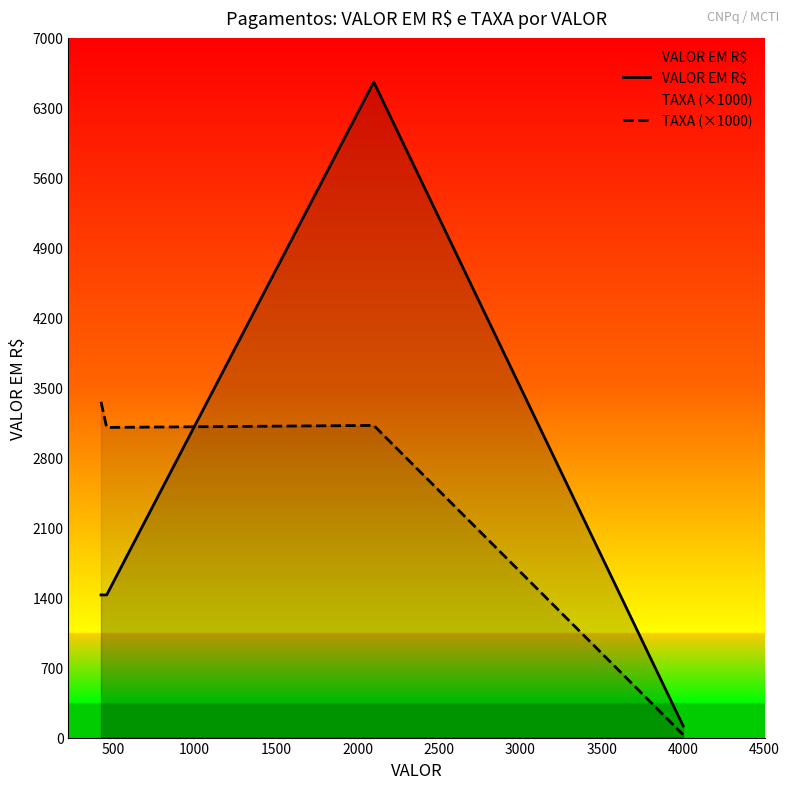

What is the difference between the maximum and minimum values in the VALOR EM R$ series?

6442.3